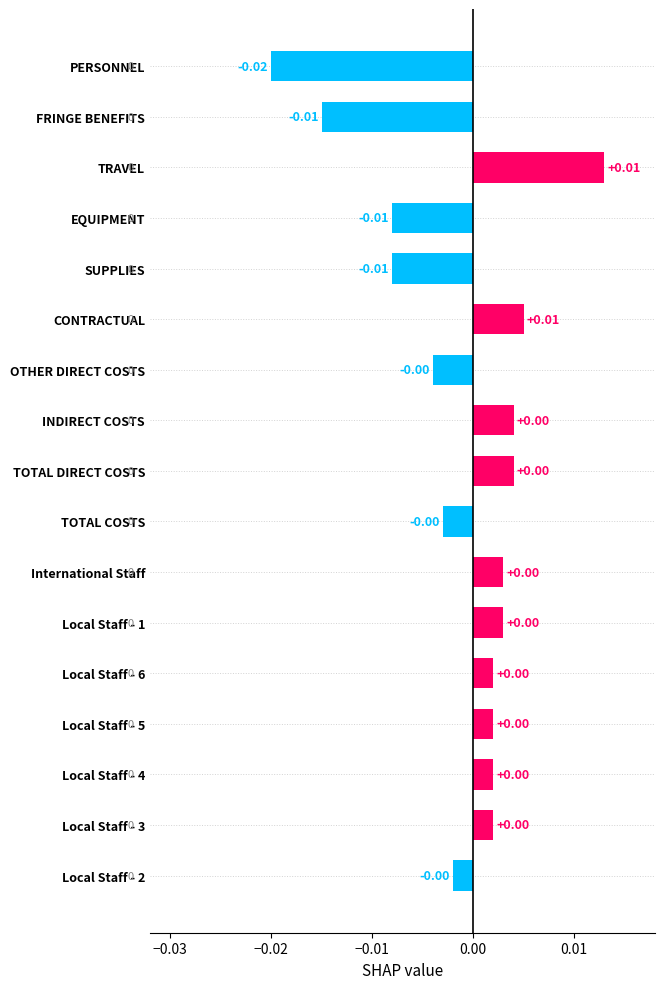

Which has a higher value, Local Staff - 1 or EQUIPMENT?

Local Staff - 1